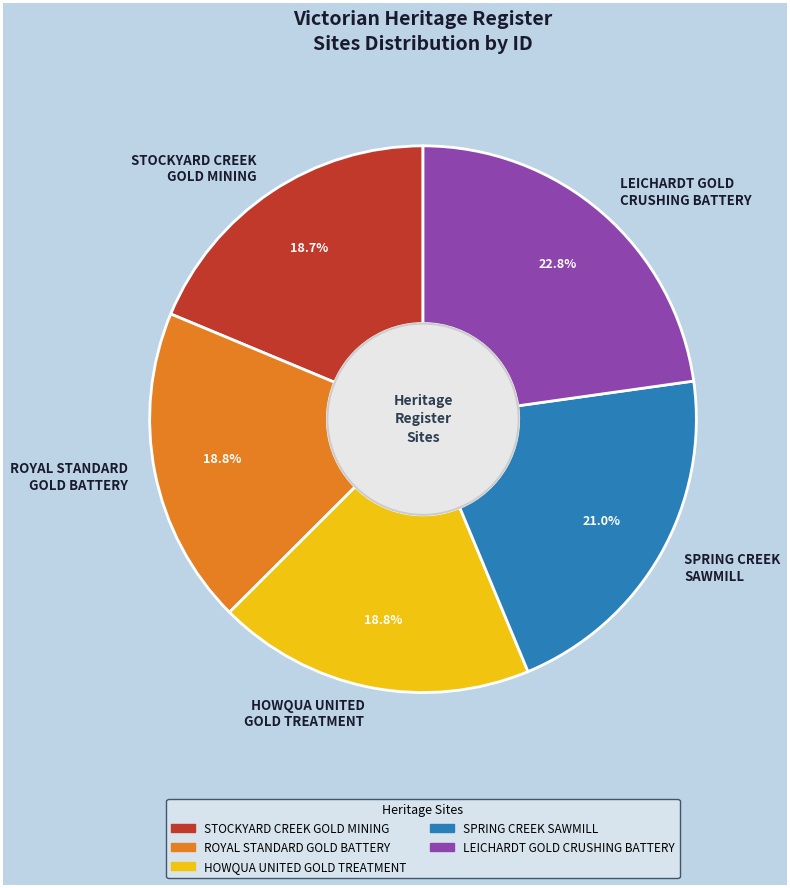

Combined, what portion of the pie is STOCKYARD CREEK GOLD MINING and HOWQUA UNITED GOLD TREATMENT?

37.5%